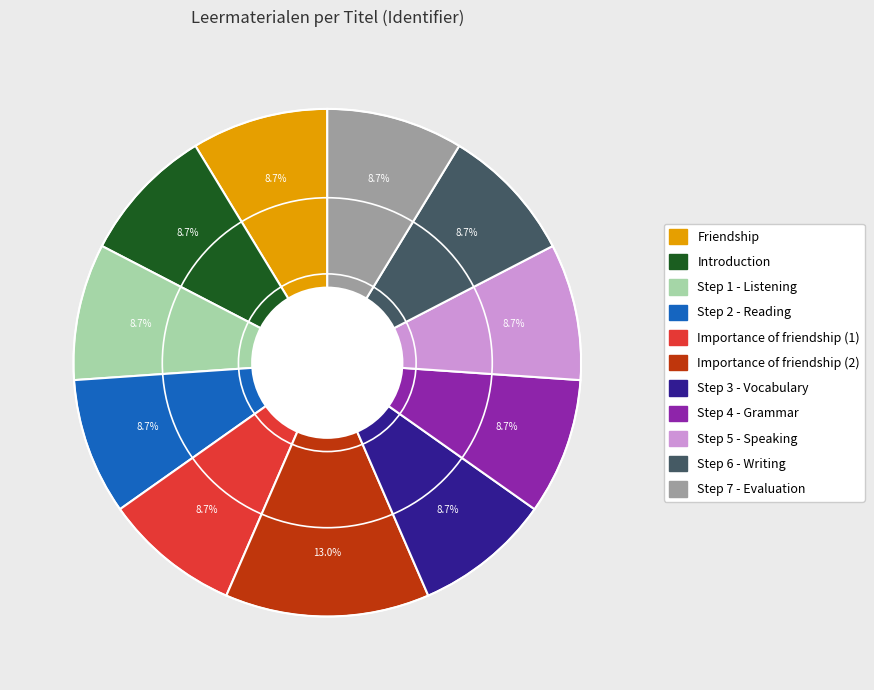

What is the largest slice in the pie chart?

Importance of friendship (2)